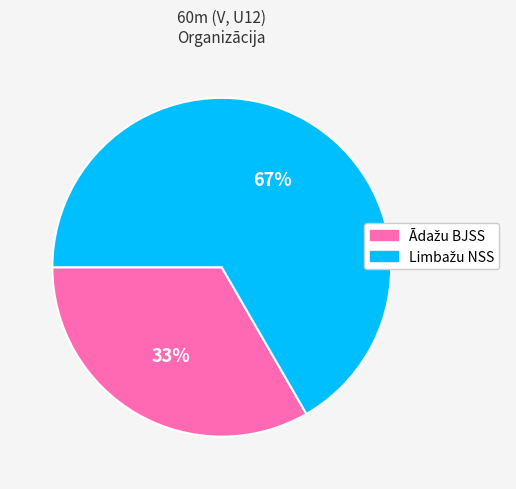

Does any single category account for the majority?

Yes